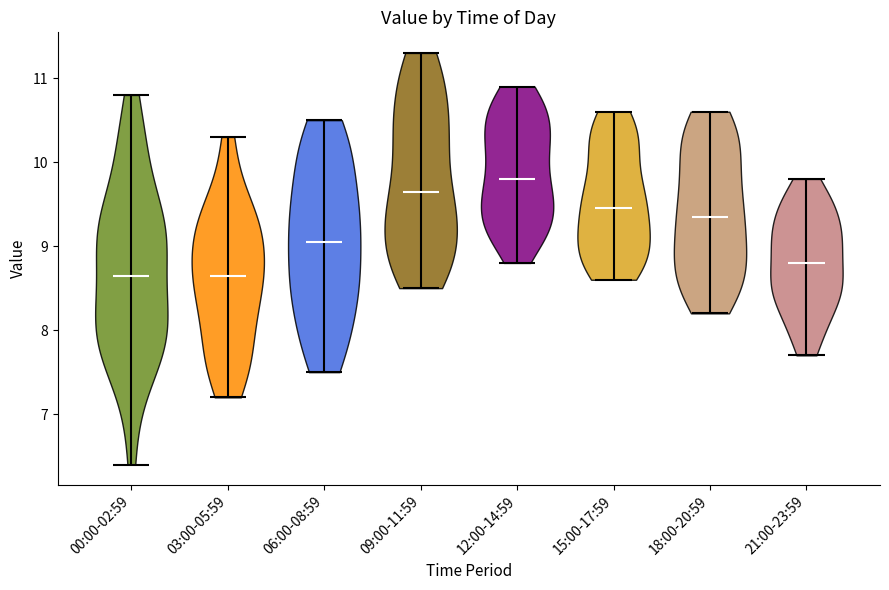

Where does the median line of the violin for 18:00-20:59 sit on the y-axis? The values are not printed on the chart, so give them approximately, as read against the axis.

9.4